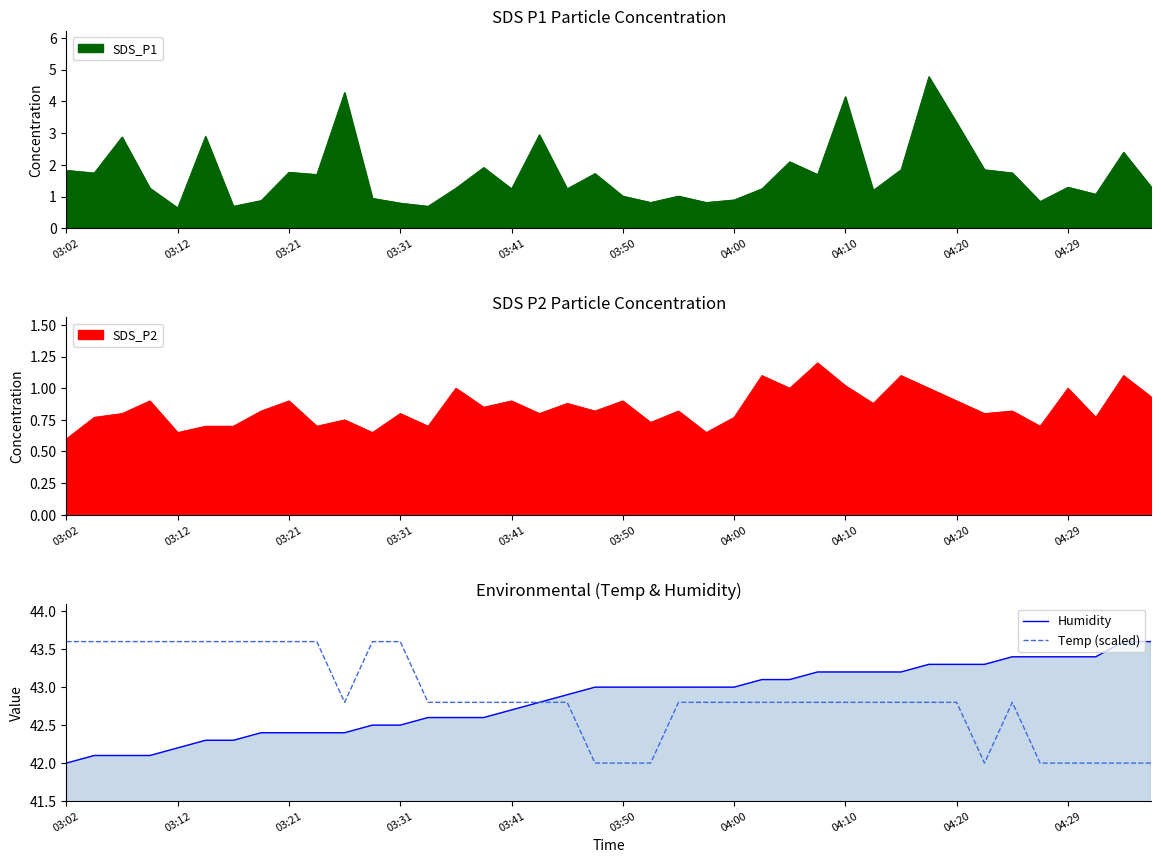

What position from the right is 35?

5